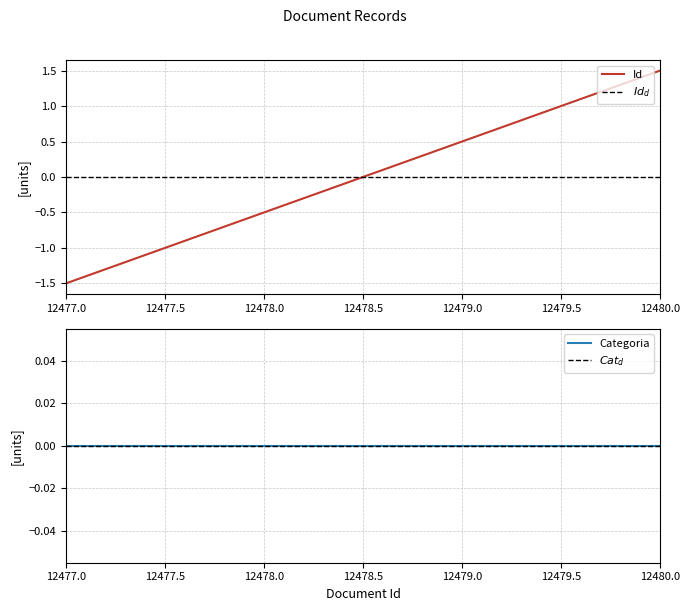

At which label does Id first exceed 0?

12479.0